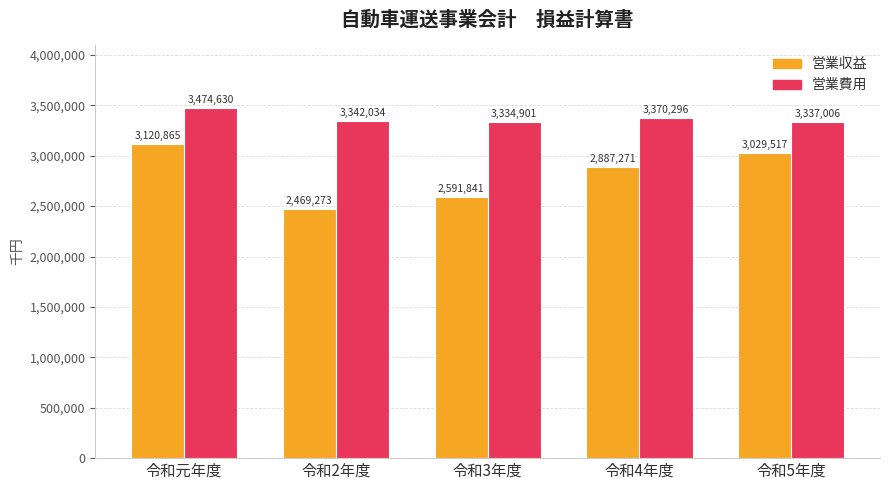

List the series in order of their overall mean, highest first.

営業費用, 営業収益